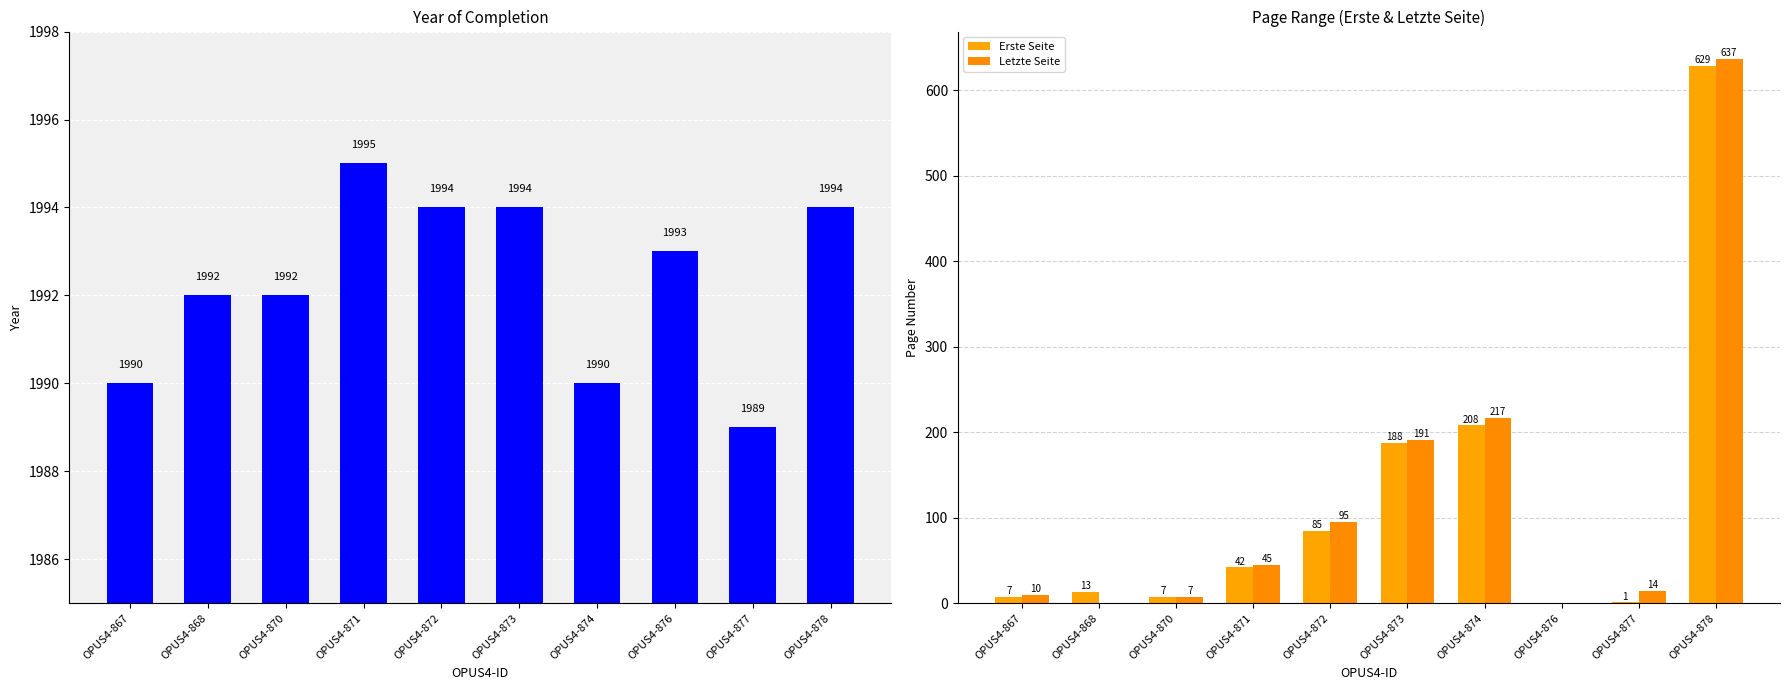

Reading right to left, list all the values displayed in this chart.

Year of Completion: OPUS4-878=1994	OPUS4-877=1989	OPUS4-876=1993	OPUS4-874=1990	OPUS4-873=1994	OPUS4-872=1994	OPUS4-871=1995	OPUS4-870=1992	OPUS4-868=1992	OPUS4-867=1990
Erste Seite: OPUS4-878=629	OPUS4-877=1	OPUS4-876=0	OPUS4-874=208	OPUS4-873=188	OPUS4-872=85	OPUS4-871=42	OPUS4-870=7	OPUS4-868=13	OPUS4-867=7
Letzte Seite: OPUS4-878=637	OPUS4-877=14	OPUS4-876=0	OPUS4-874=217	OPUS4-873=191	OPUS4-872=95	OPUS4-871=45	OPUS4-870=7	OPUS4-868=0	OPUS4-867=10